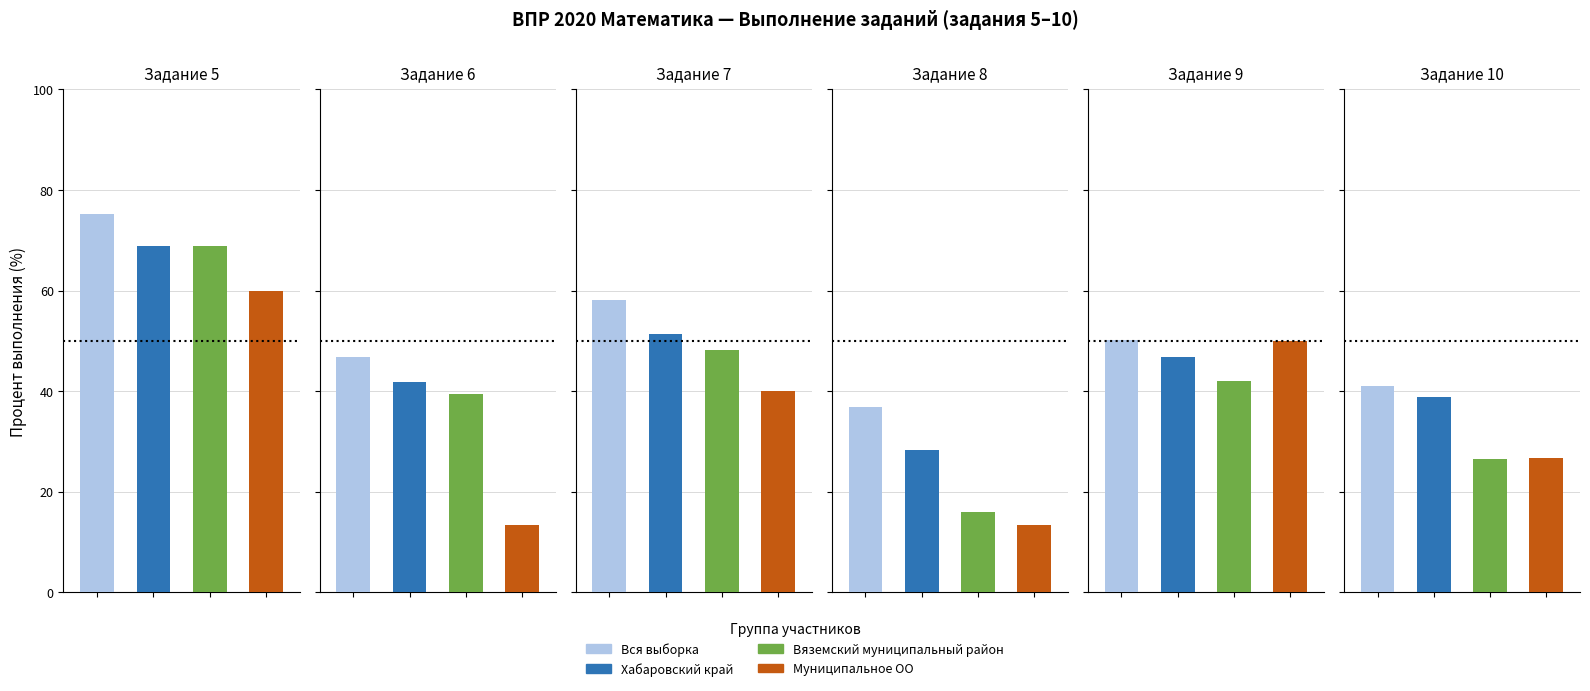

What is the spread (max minus min) of values at 3?

23.5